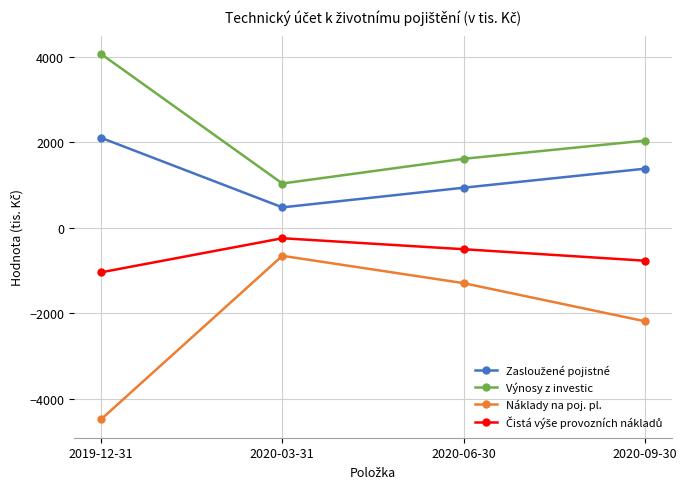

List the labels in order of Náklady na poj. pl. value, smallest first.

2019-12-31, 2020-09-30, 2020-06-30, 2020-03-31